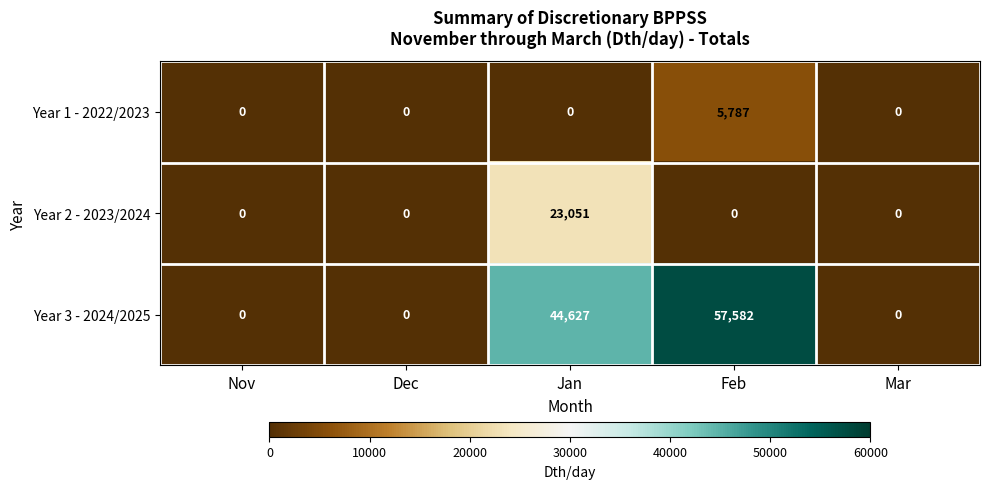

List the series in order of their overall mean, lowest first.

Year 1 - 2022/2023, Year 2 - 2023/2024, Year 3 - 2024/2025